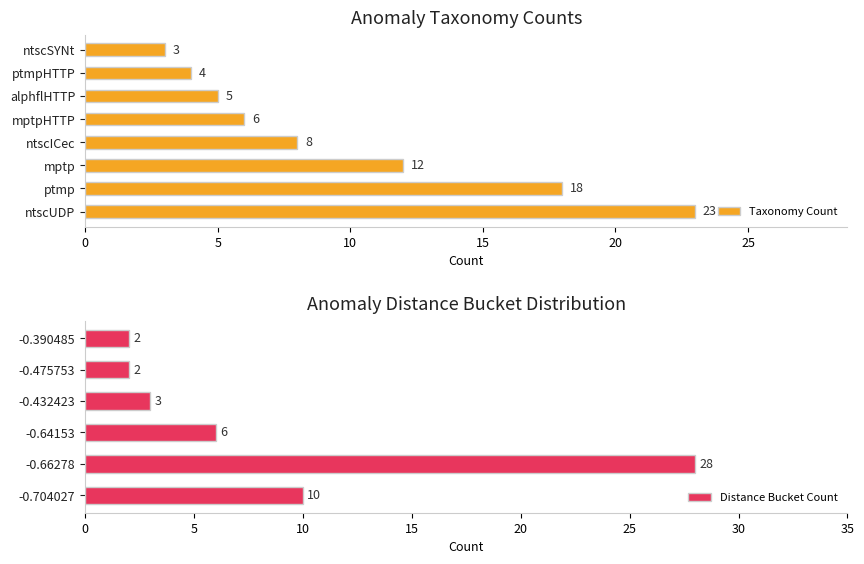

What value does the Taxonomy Count series have at ptmpHTTP, to the nearest 5?

5